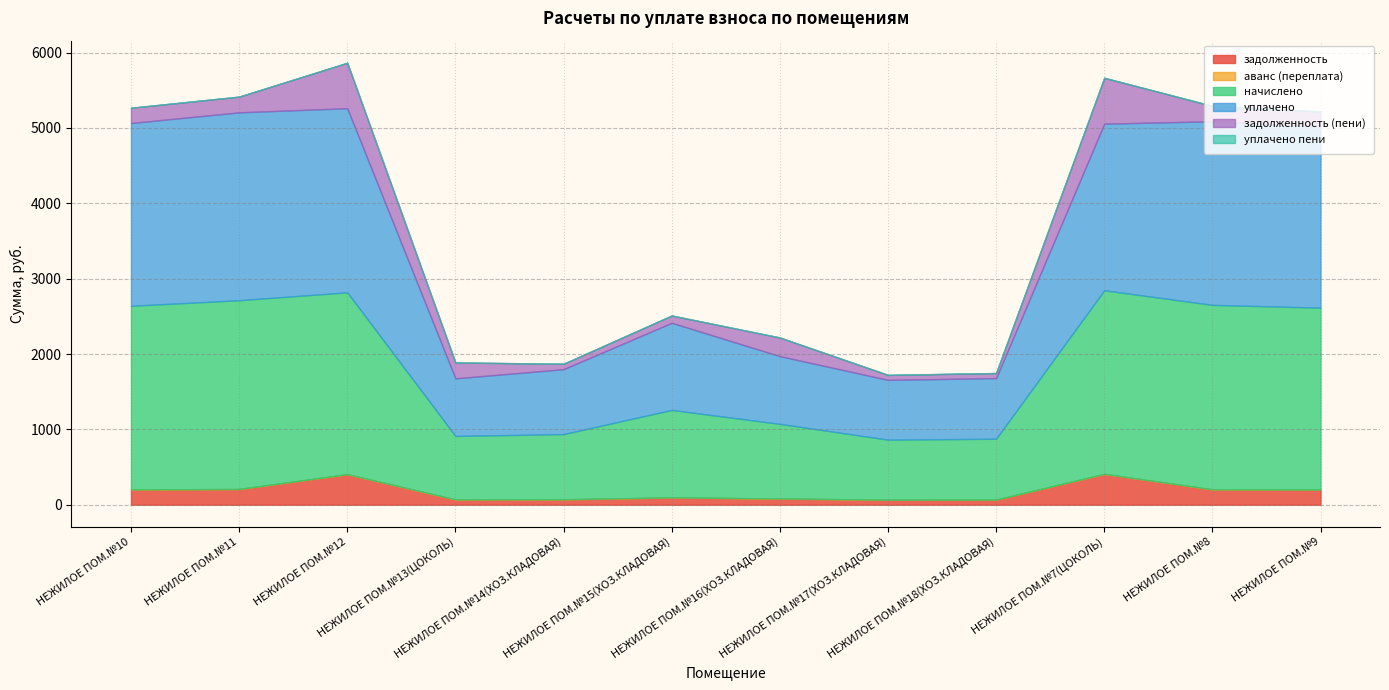

The задолженность (пени) series shows 603.6 at НЕЖИЛОЕ ПОМ.№12. True or false?

True